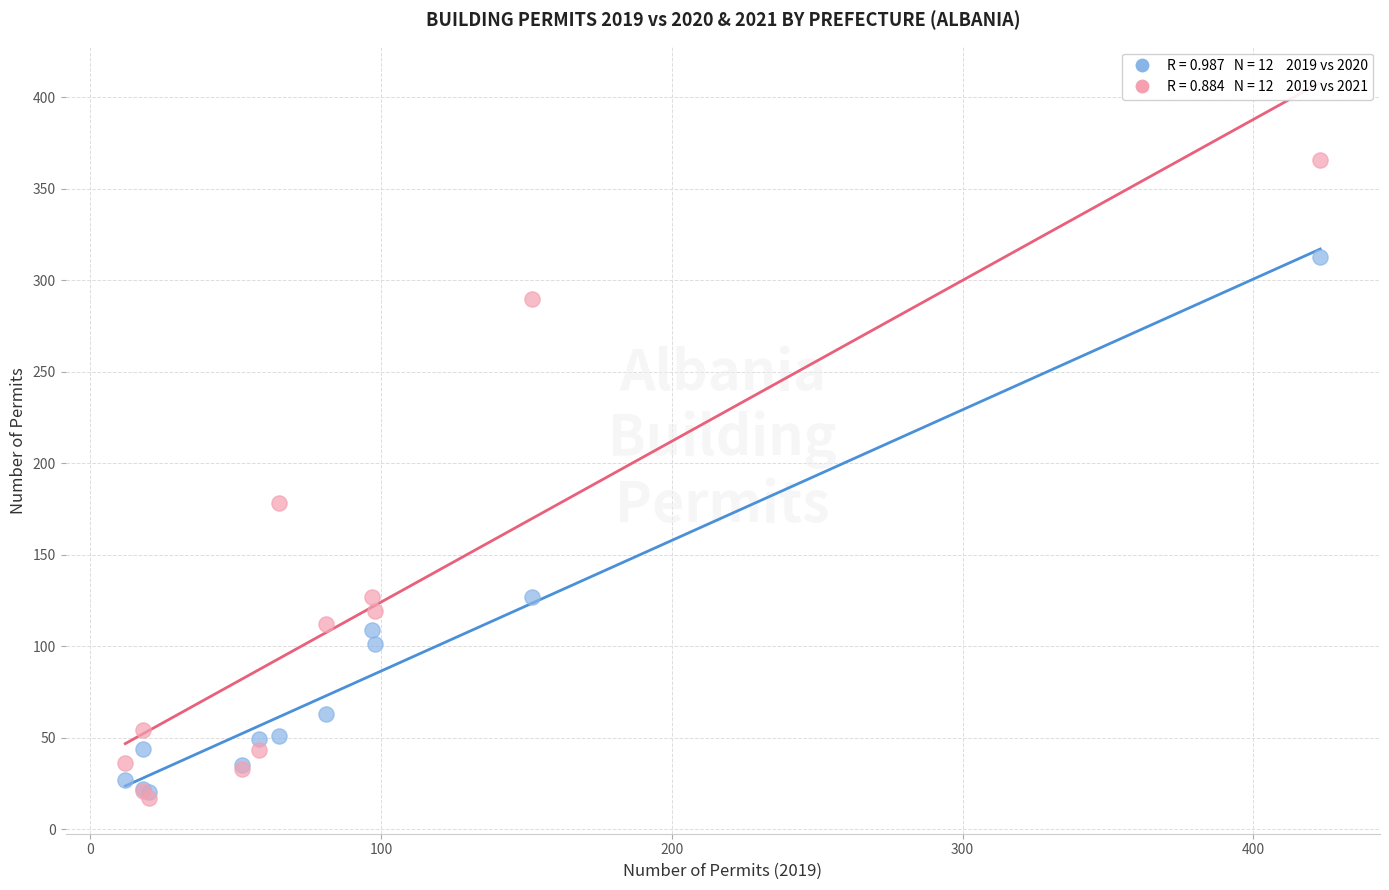

Across all series, what Y value is closest to 191?

178